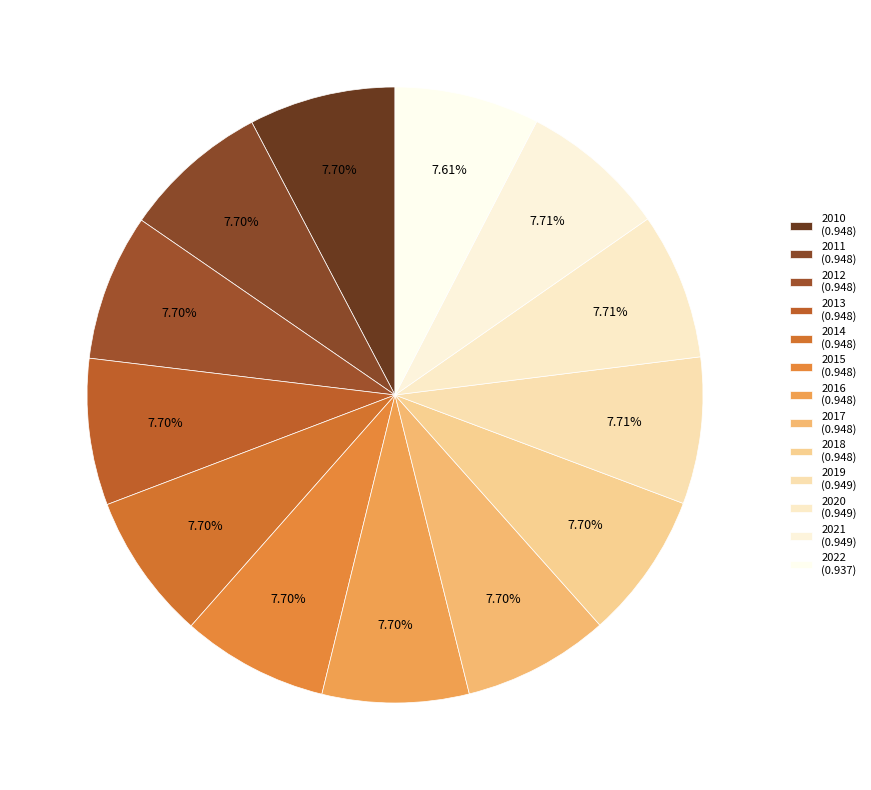

Combined, do 2021 and 2016 account for over 50%?

No